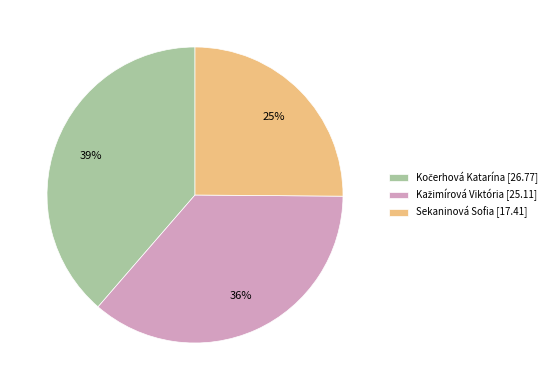

To the nearest percent, what is the difference between the largest and smallest slice percentages?

14%